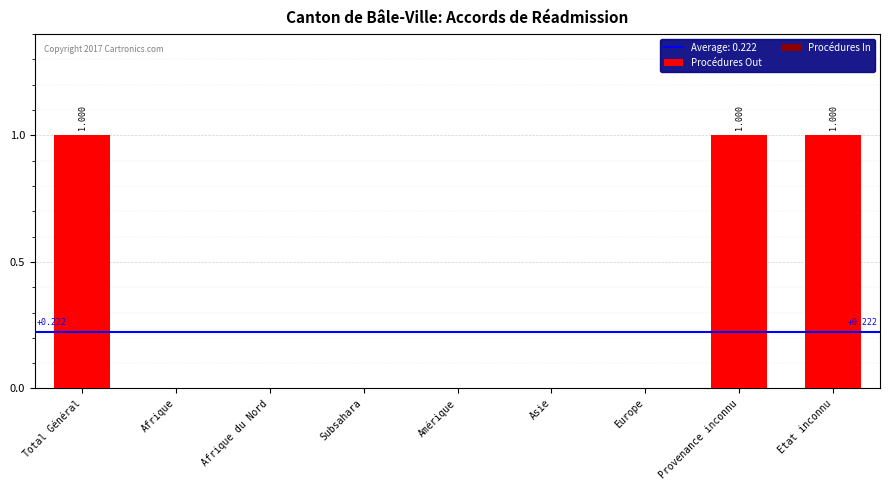

Are the bars grouped side by side (vs. stacked)?

No